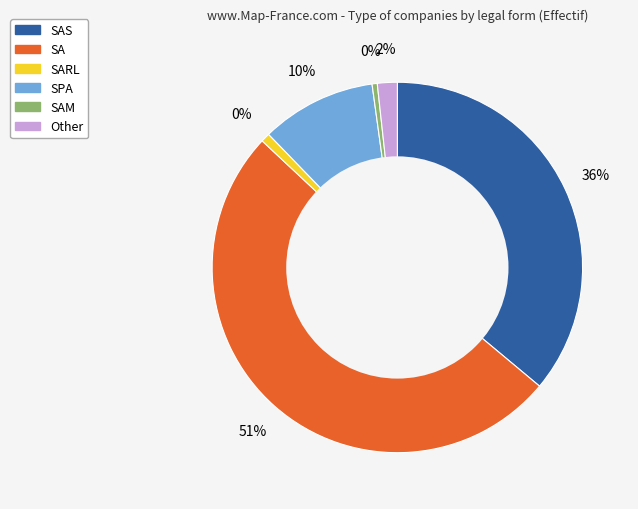

To the nearest percent, what is the average slice percentage?

17%